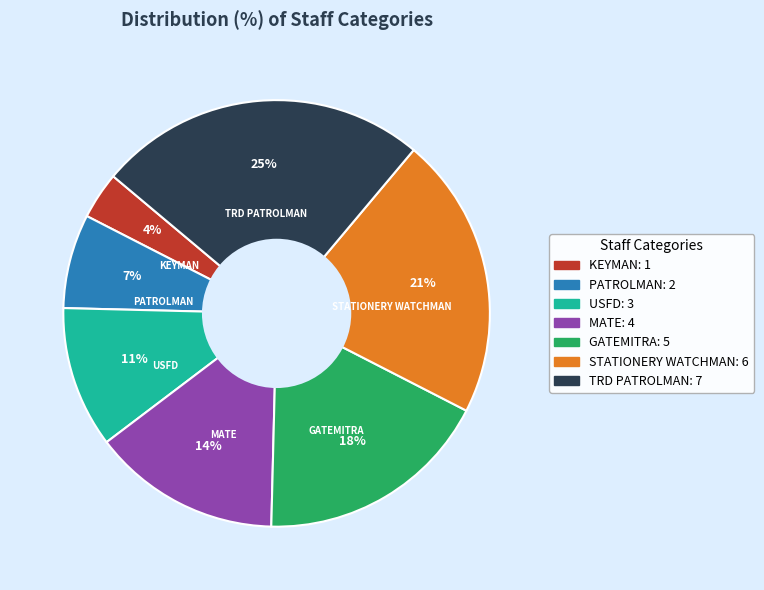

Is there any slice that represents more than half of the pie?

No